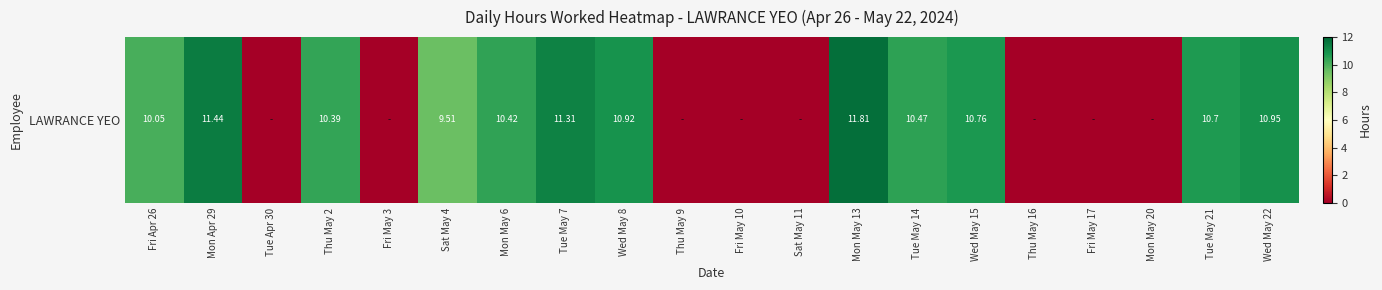

Reading left to right, transcribe all the data shown in this chart.

10.1	11.4	0.0	10.4	0.0	9.5	10.4	11.3	10.9	0.0	0.0	0.0	11.8	10.5	10.8	0.0	0.0	0.0	10.7	10.9